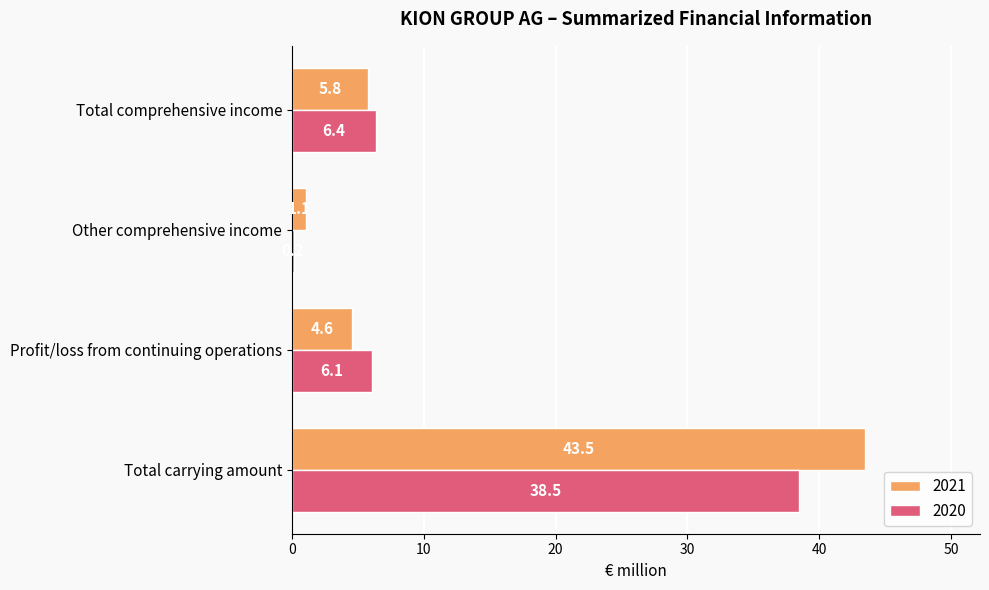

How many data points in 2020 are above 6?

3